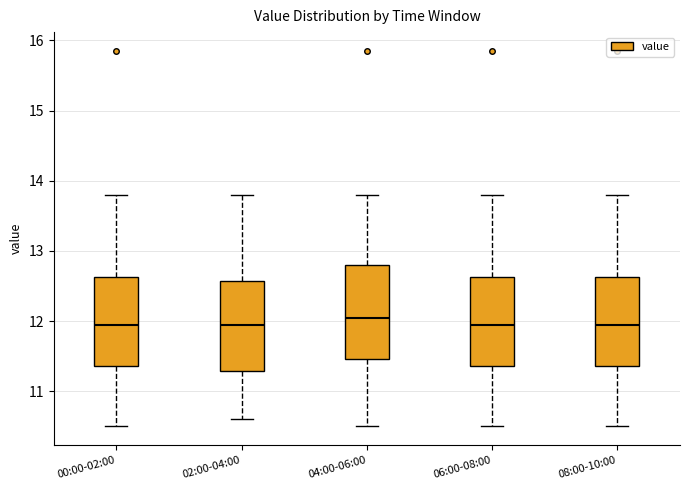

Where does the median line of the box for 06:00-08:00 sit on the y-axis? The values are not printed on the chart, so give them approximately, as read against the axis.

12.0